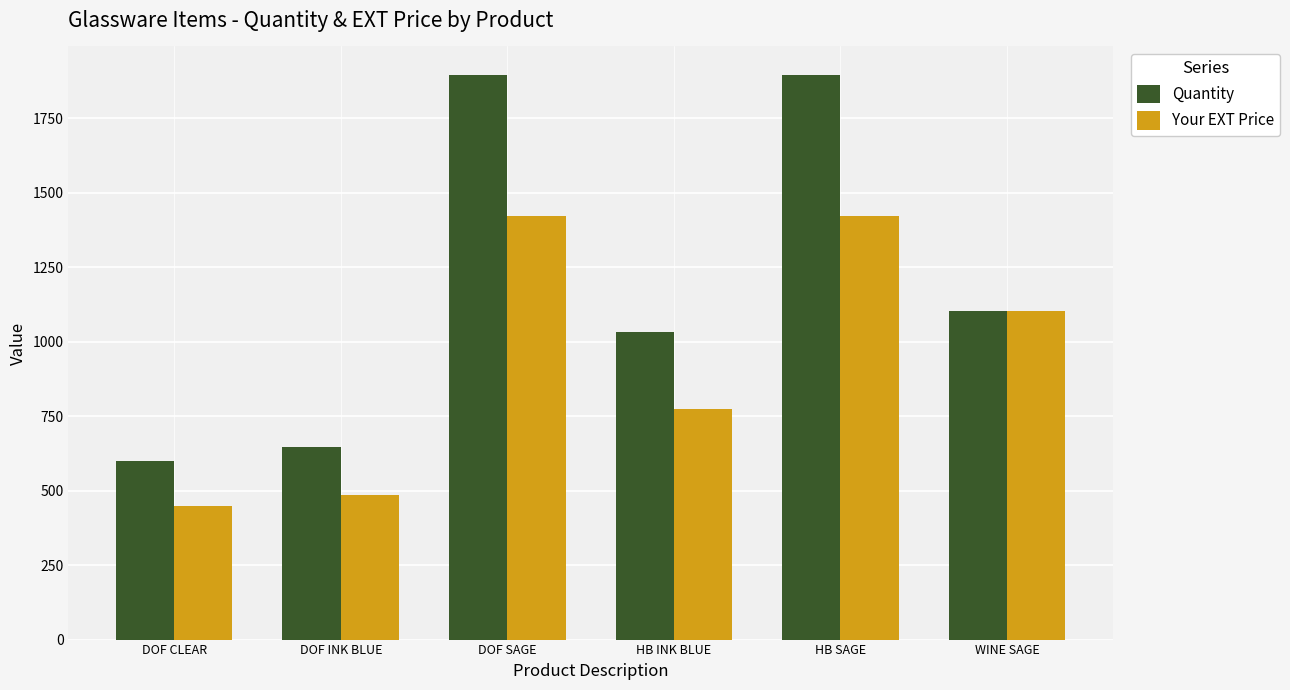

What is the total value across all series at DOF INK BLUE?

1134